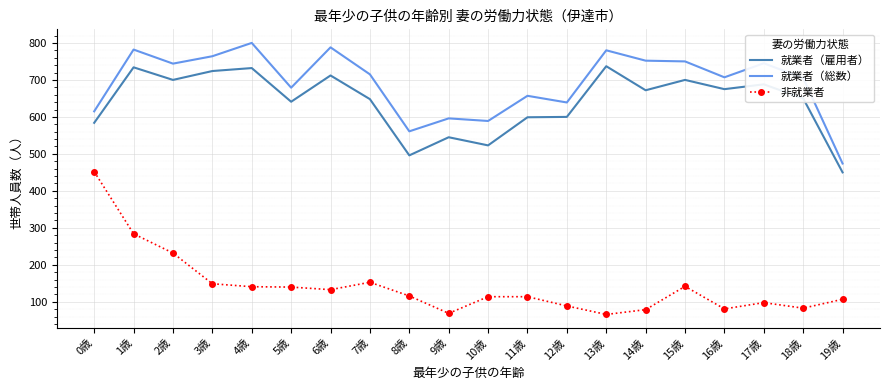

Rank the series at 16歳 from highest to lowest value.

就業者（総数）, 就業者（雇用者）, 非就業者